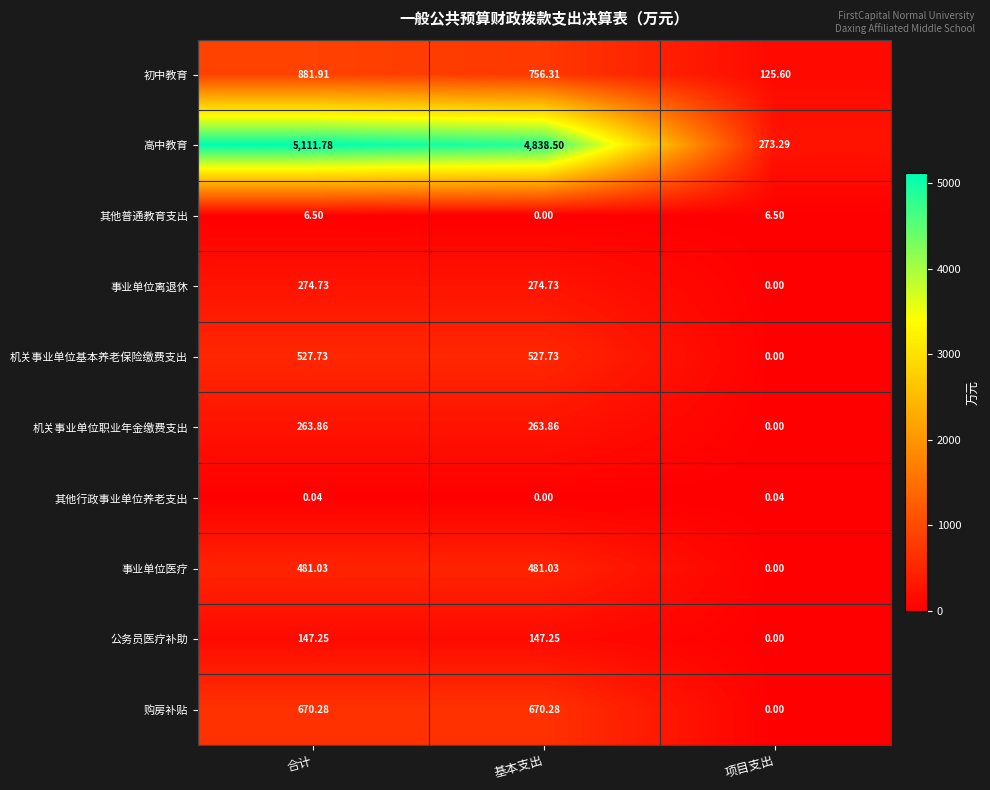

Which series has the largest range (max minus min)?

高中教育